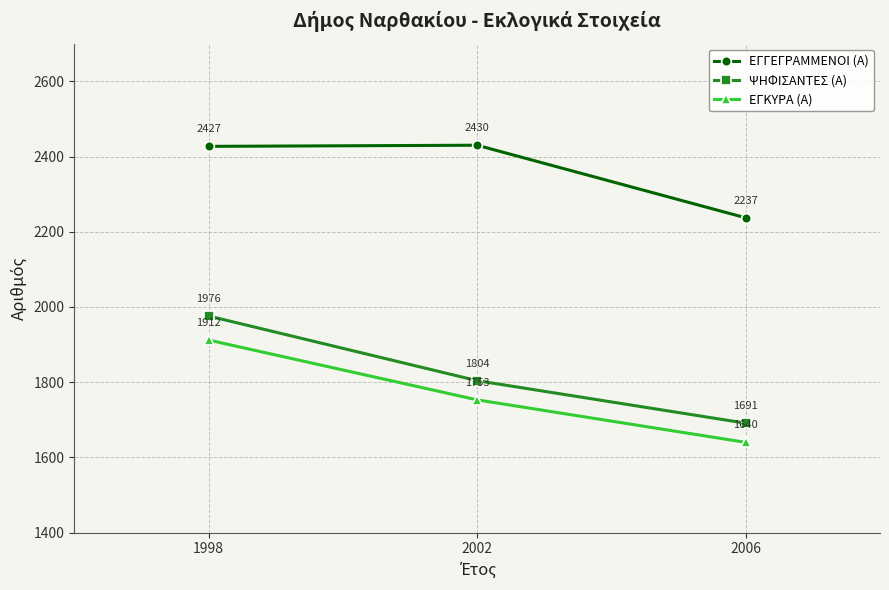

Reading left to right, transcribe all the data shown in this chart.

ΕΓΓΕΓΡΑΜΜΕΝΟΙ (Α): 1998=2427	2002=2430	2006=2237
ΨΗΦΙΣΑΝΤΕΣ (Α): 1998=1976	2002=1804	2006=1691
ΕΓΚΥΡΑ (Α): 1998=1912	2002=1753	2006=1640